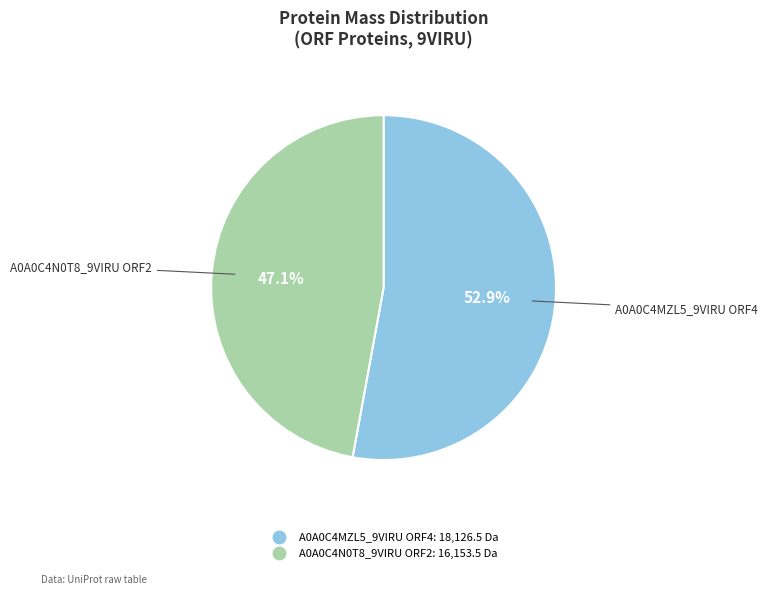

Is there any slice that represents more than half of the pie?

Yes